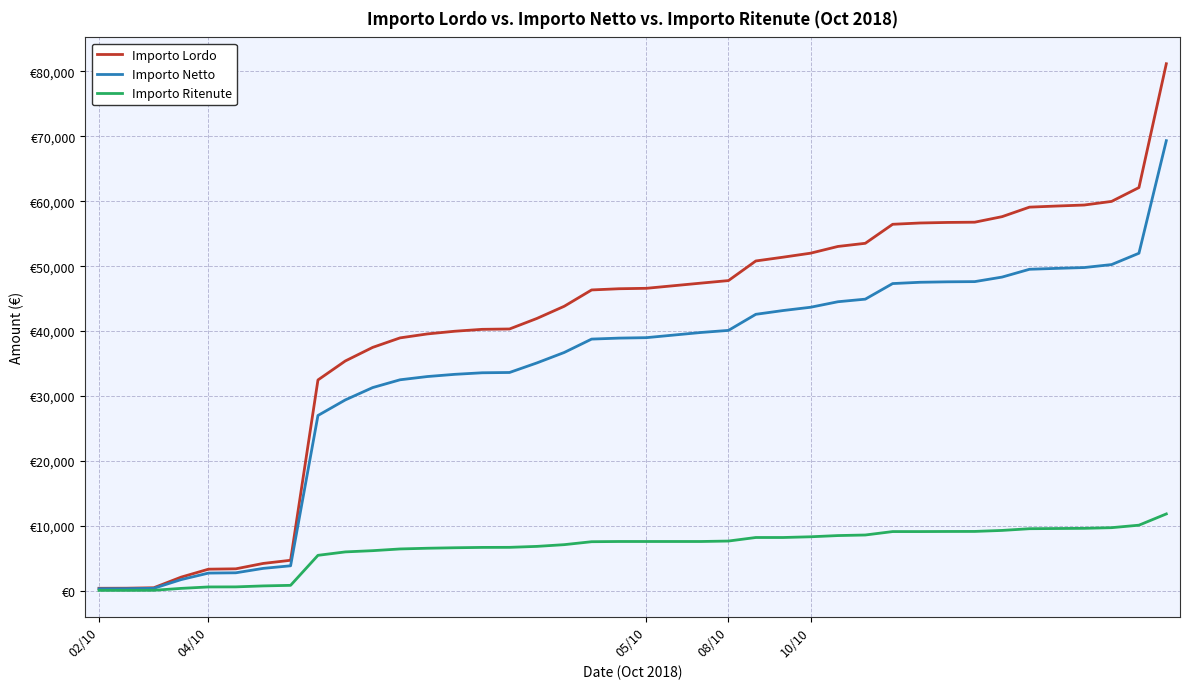

True or false: Importo Netto and Importo Lordo intersect in this chart.

False